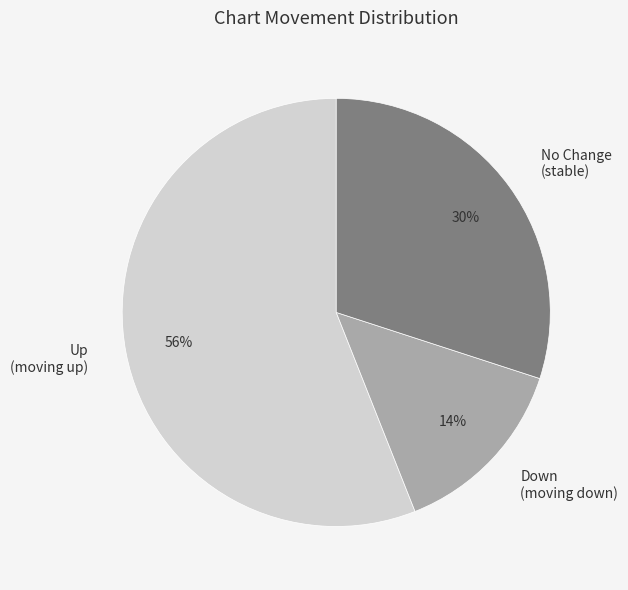

Which slice represents more than half of the pie?

Up (moving up)